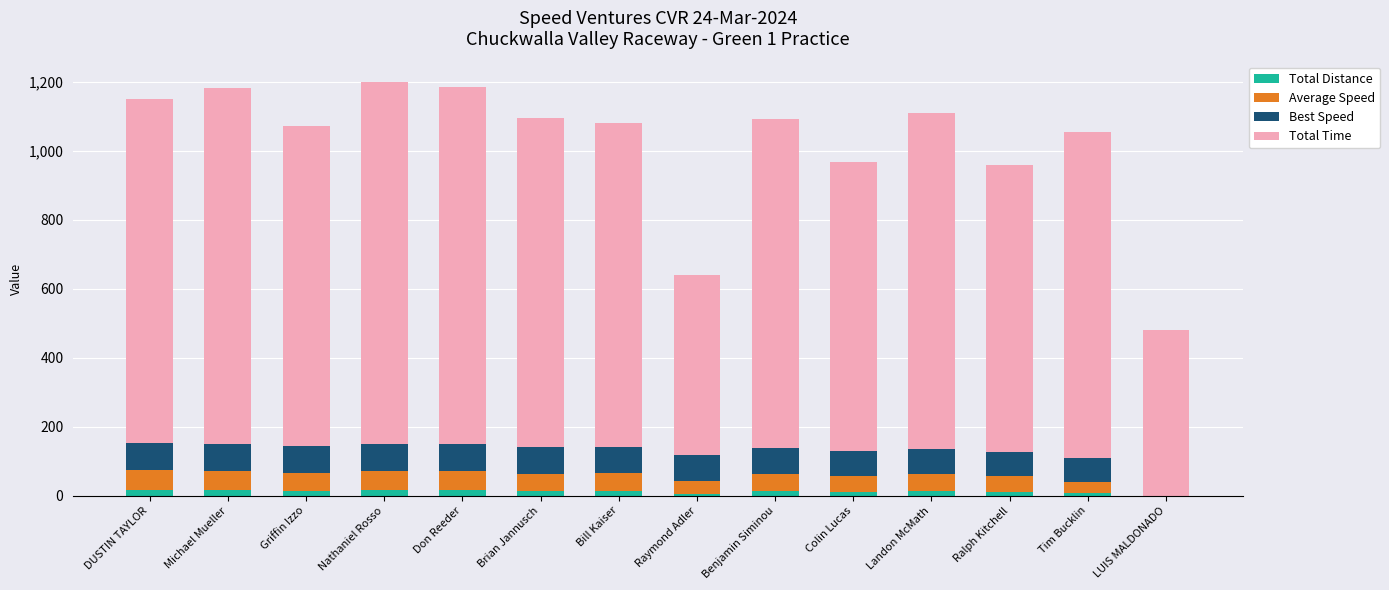

What is the label of the 13th bar from the right?

Michael Mueller